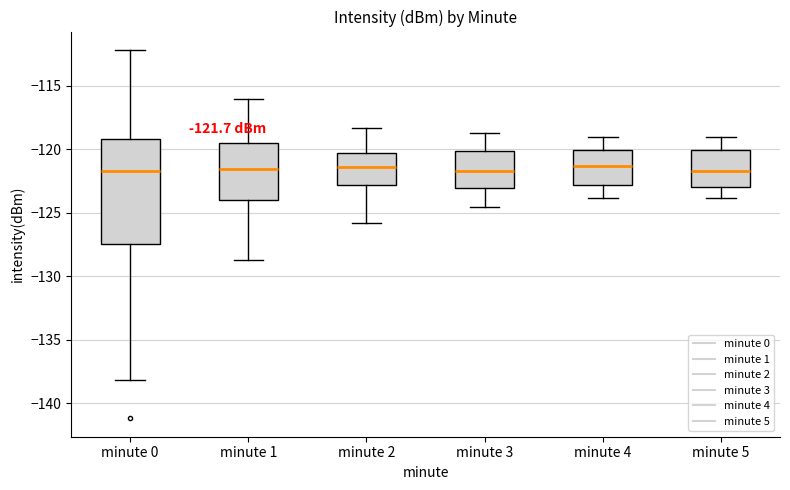

Which box is the tallest, from its lower edge to its upper edge?

minute 0